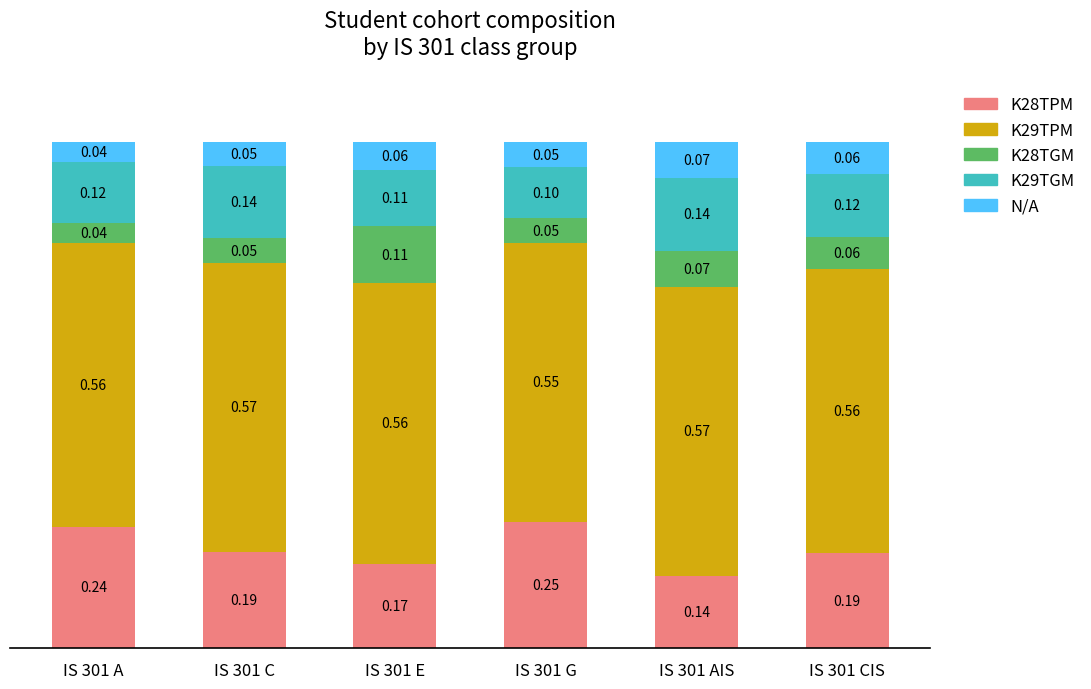

What is the sum of all K29TPM values?

3.4